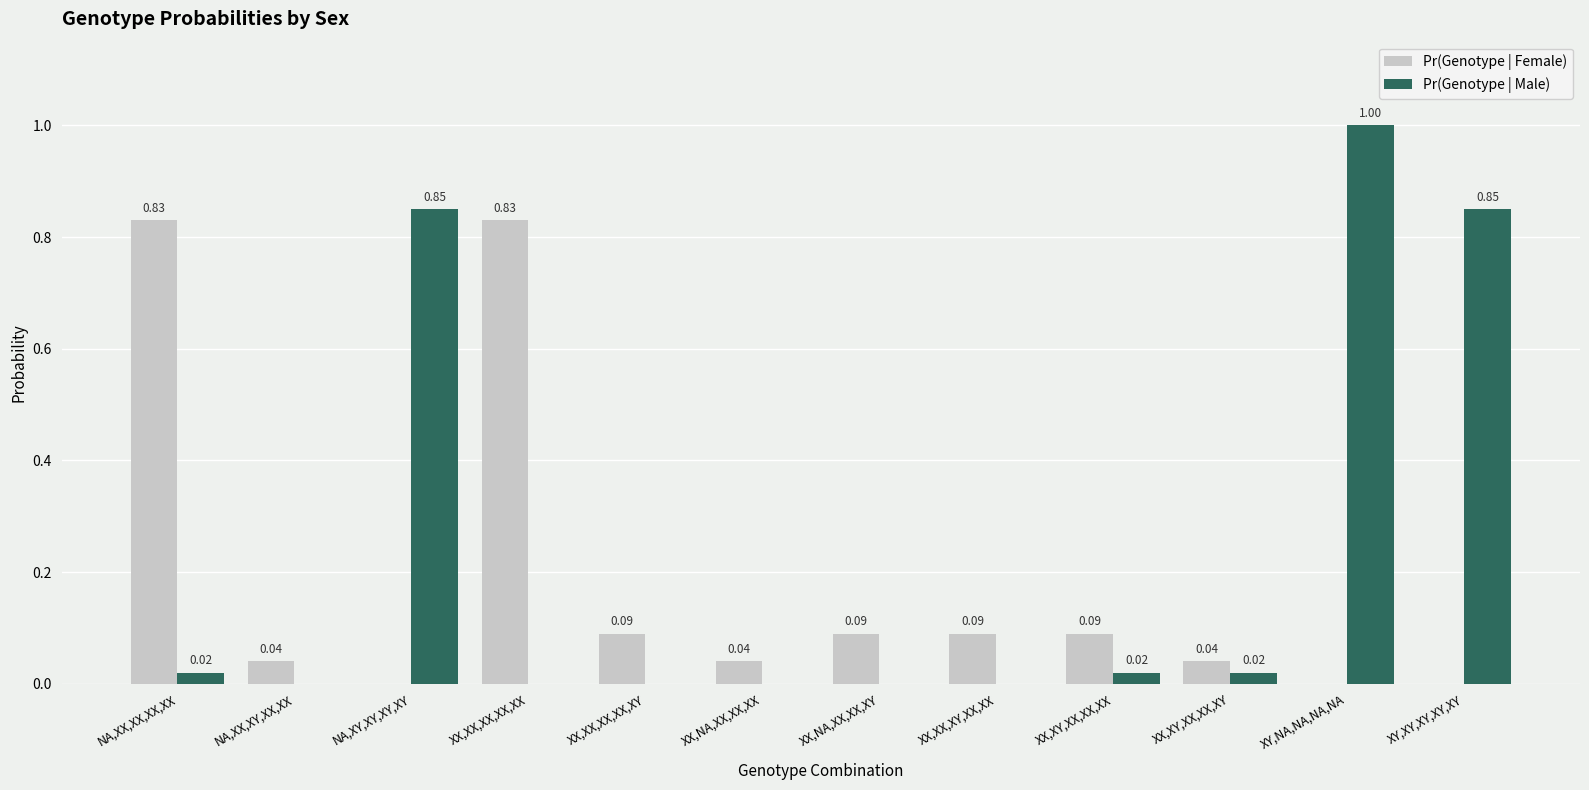

What is the average value of the Pr(Genotype | Male) series?

0.2